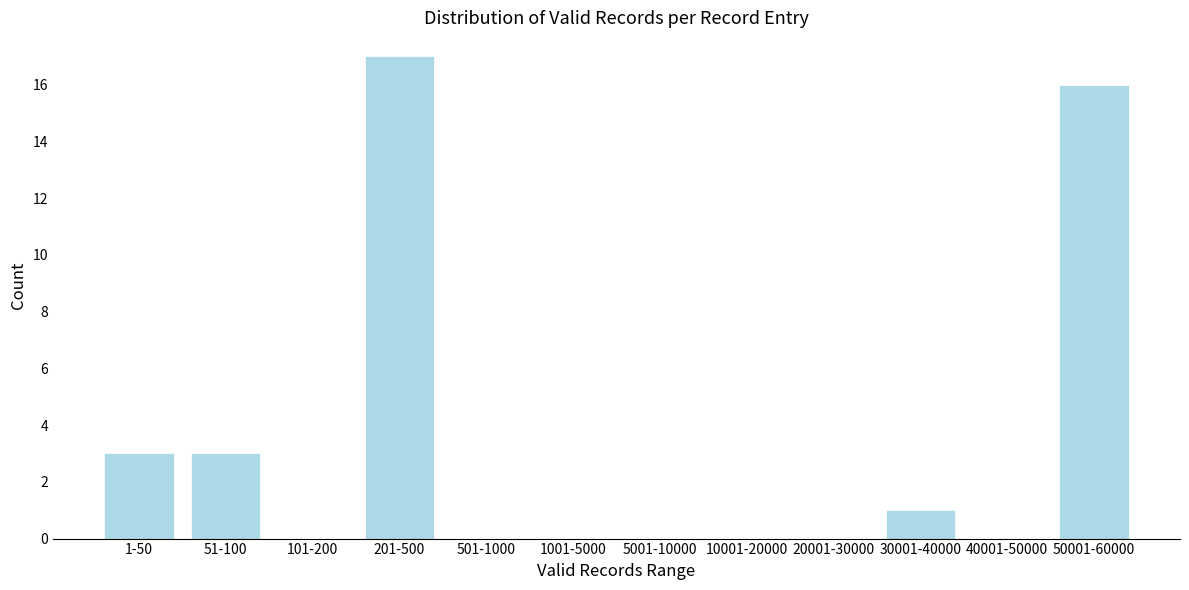

Reading left to right, what are all the values shown in this chart?

1-50=3	51-100=3	101-200=0	201-500=17	501-1000=0	1001-5000=0	5001-10000=0	10001-20000=0	20001-30000=0	30001-40000=1	40001-50000=0	50001-60000=16